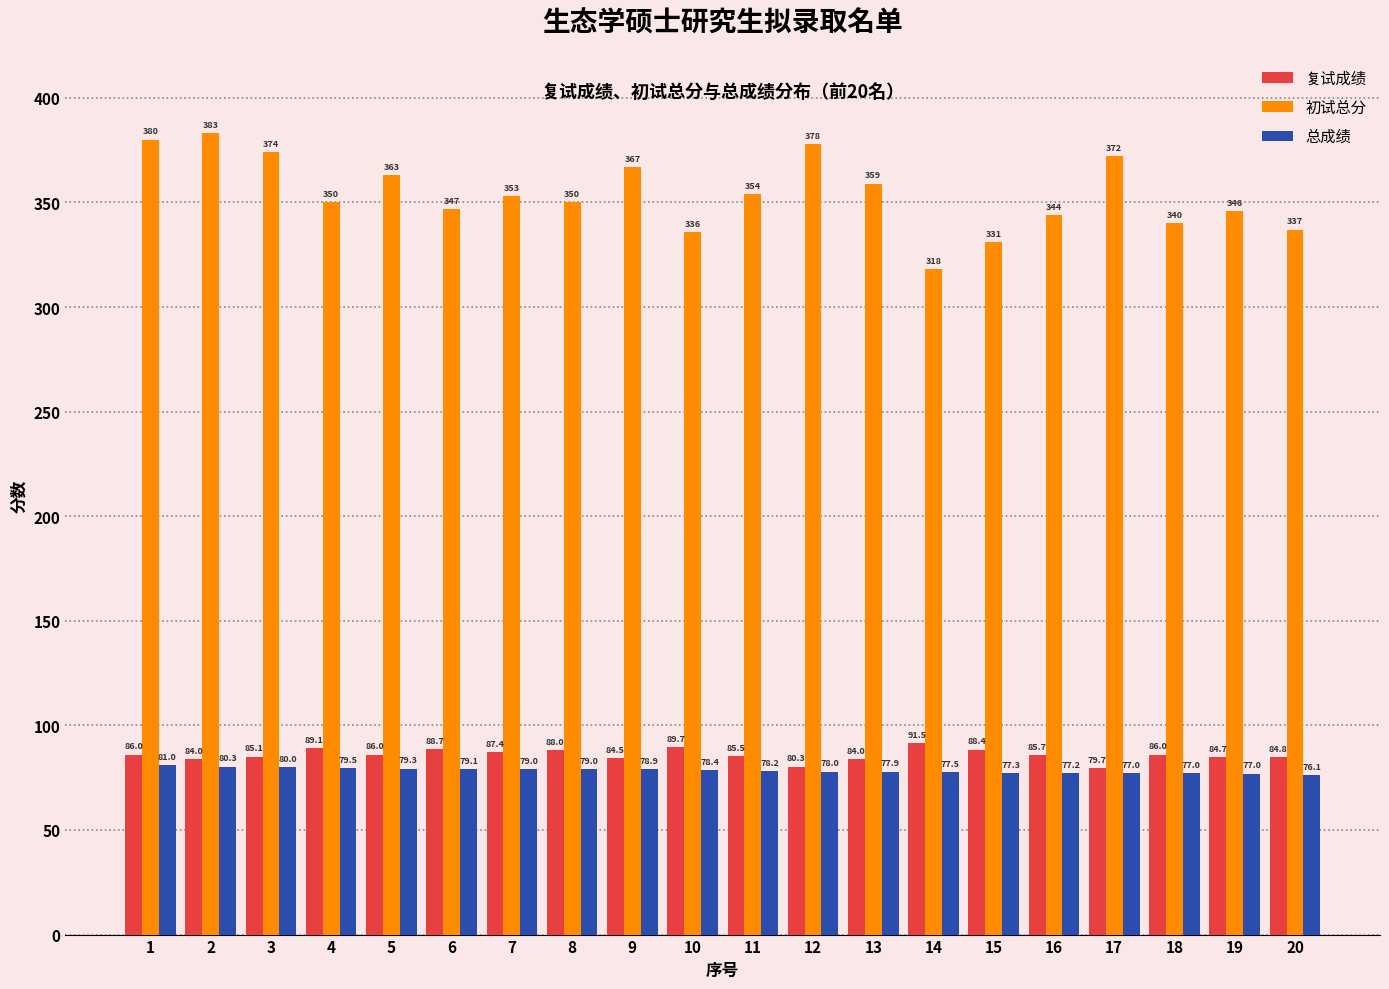

List the series in order of their peak value, lowest first.

总成绩, 复试成绩, 初试总分